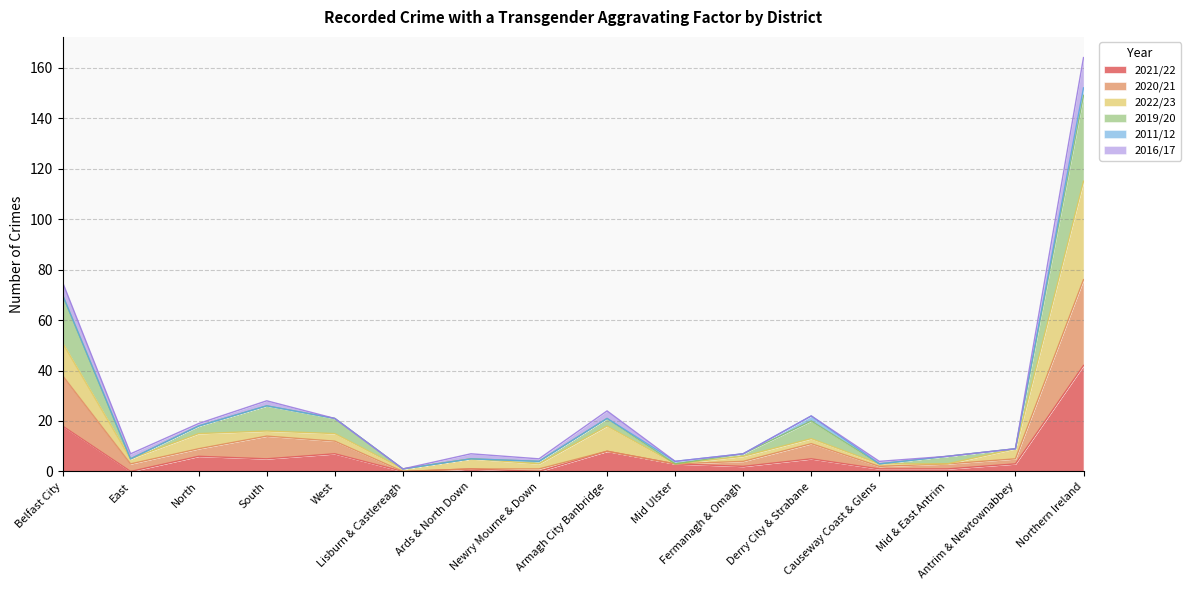

Does the chart have visible grid lines?

Yes